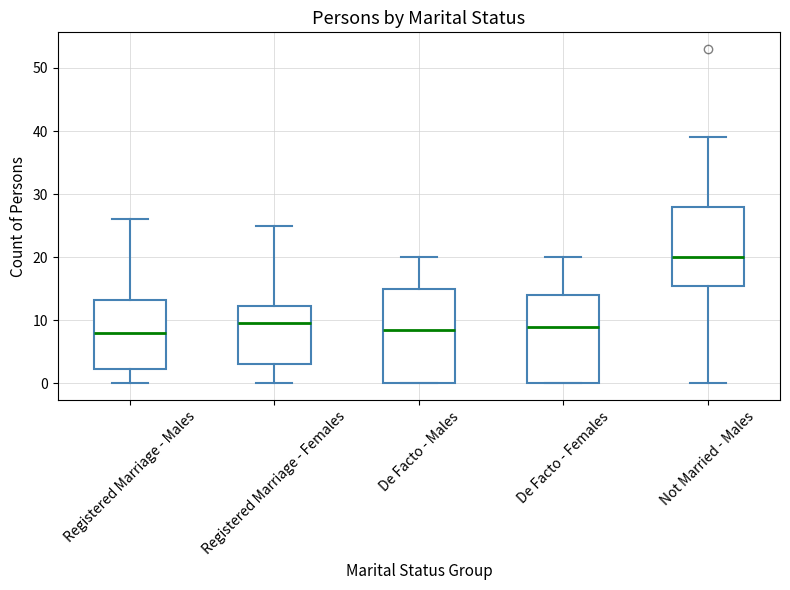

Reading left to right, transcribe this box plot: for each box, give where its median line is, the range the box spans, and where its two whiskers end, as read against the y-axis. The values are not printed on the chart, so give them approximately, as read against the axis.

Registered Marriage - Males: median 8, box 2 to 13, whiskers 0 to 26
Registered Marriage - Females: median 10, box 3 to 12, whiskers 0 to 25
De Facto - Males: median 9, box 0 to 15, whiskers 0 to 20
De Facto - Females: median 9, box 0 to 14, whiskers 0 to 20
Not Married - Males: median 20, box 16 to 28, whiskers 0 to 39